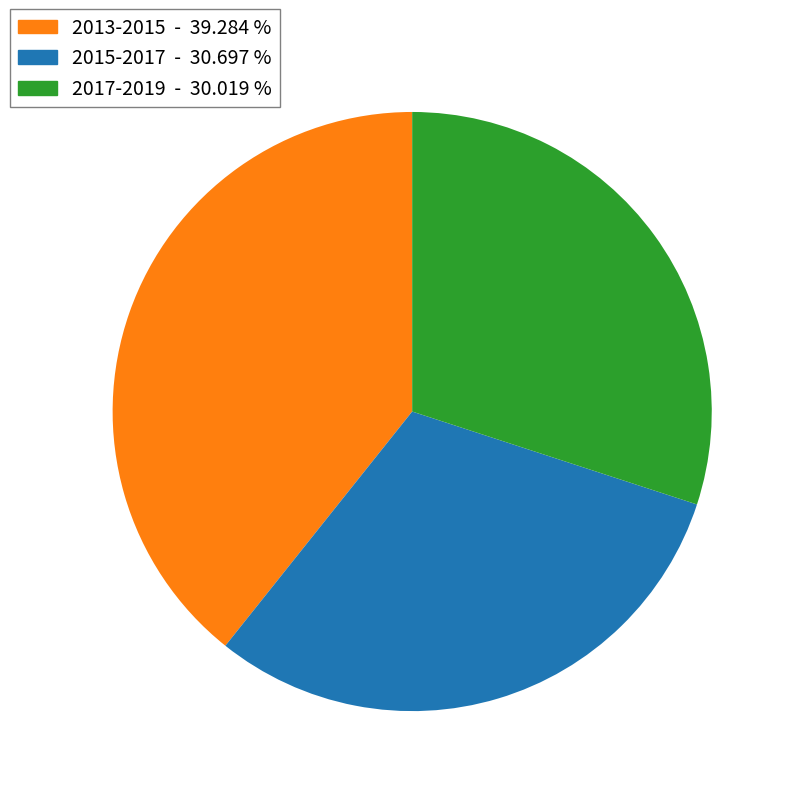

True or false: 2017-2019 accounts for 30% of the total.

True